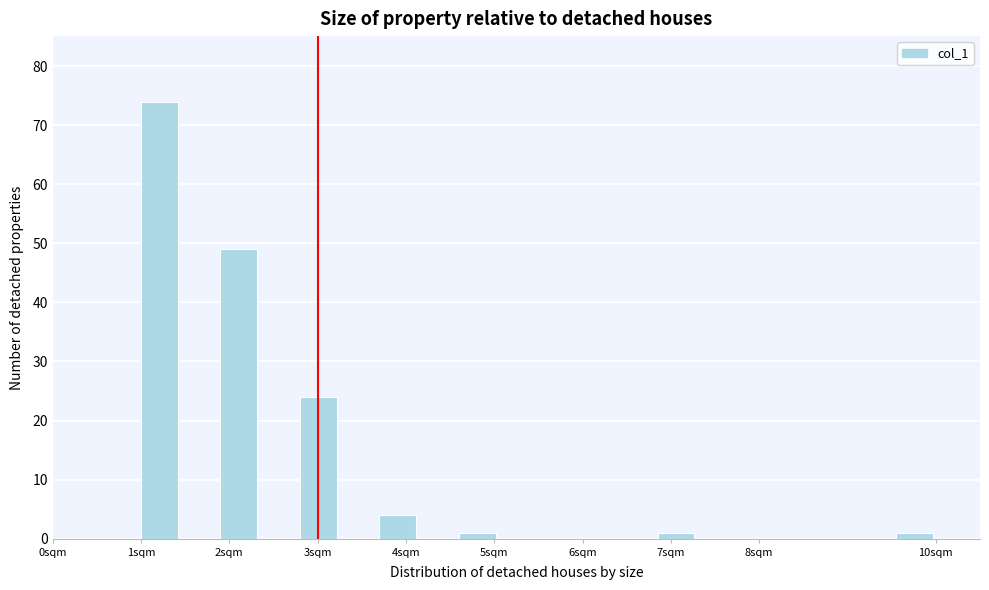

Reading left to right, transcribe this chart: for each bar, give the range it covers on the x-axis and its height. Neither the bar edges nor the heights are printed on the chart, so give them approximately, as read against the axes.

1.00 to 1.45: 74
1.45 to 1.90: 0
1.90 to 2.35: 49
2.35 to 2.80: 0
2.80 to 3.25: 24
3.25 to 3.70: 0
3.70 to 4.15: 4
4.15 to 4.60: 0
4.60 to 5.05: 1
5.05 to 5.50: 0
5.50 to 5.95: 0
5.95 to 6.40: 0
6.40 to 6.85: 0
6.85 to 7.30: 1
7.30 to 7.75: 0
7.75 to 8.20: 0
8.20 to 8.65: 0
8.65 to 9.10: 0
9.10 to 9.55: 0
9.55 to 10.00: 1